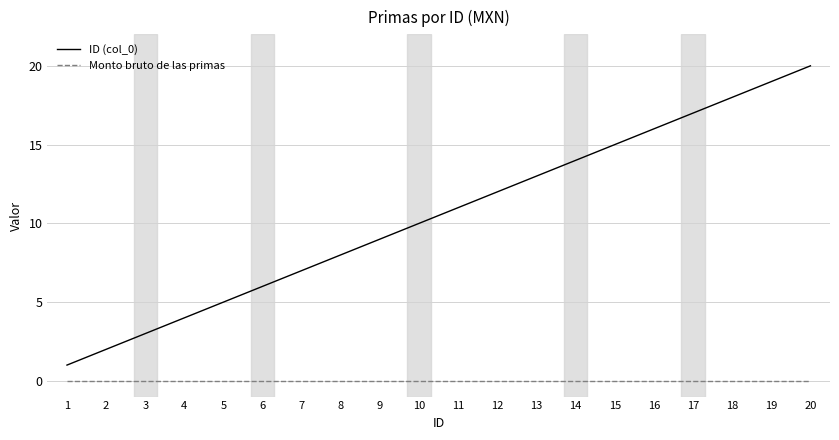

Reading left to right, extract all data points from this chart.

ID (col_0): 1=1	2=2	3=3	4=4	5=5	6=6	7=7	8=8	9=9	10=10	11=11	12=12	13=13	14=14	15=15	16=16	17=17	18=18	19=19	20=20
Monto bruto de las primas: 1=0	2=0	3=0	4=0	5=0	6=0	7=0	8=0	9=0	10=0	11=0	12=0	13=0	14=0	15=0	16=0	17=0	18=0	19=0	20=0